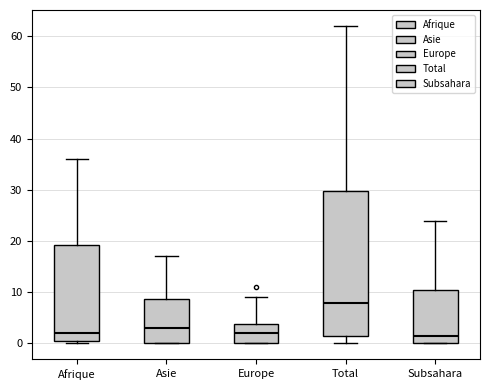

Which box is the tallest, from its lower edge to its upper edge?

Total